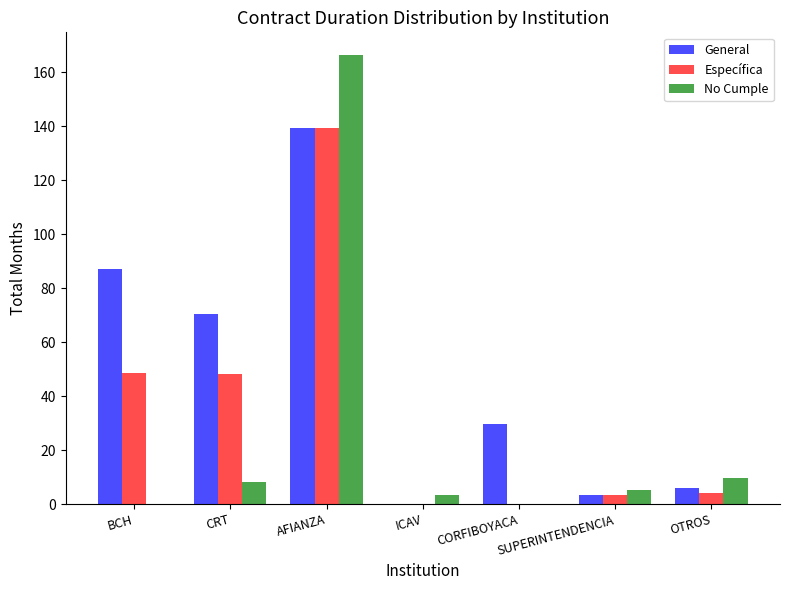

At which category is the sum across all series the highest?

AFIANZA